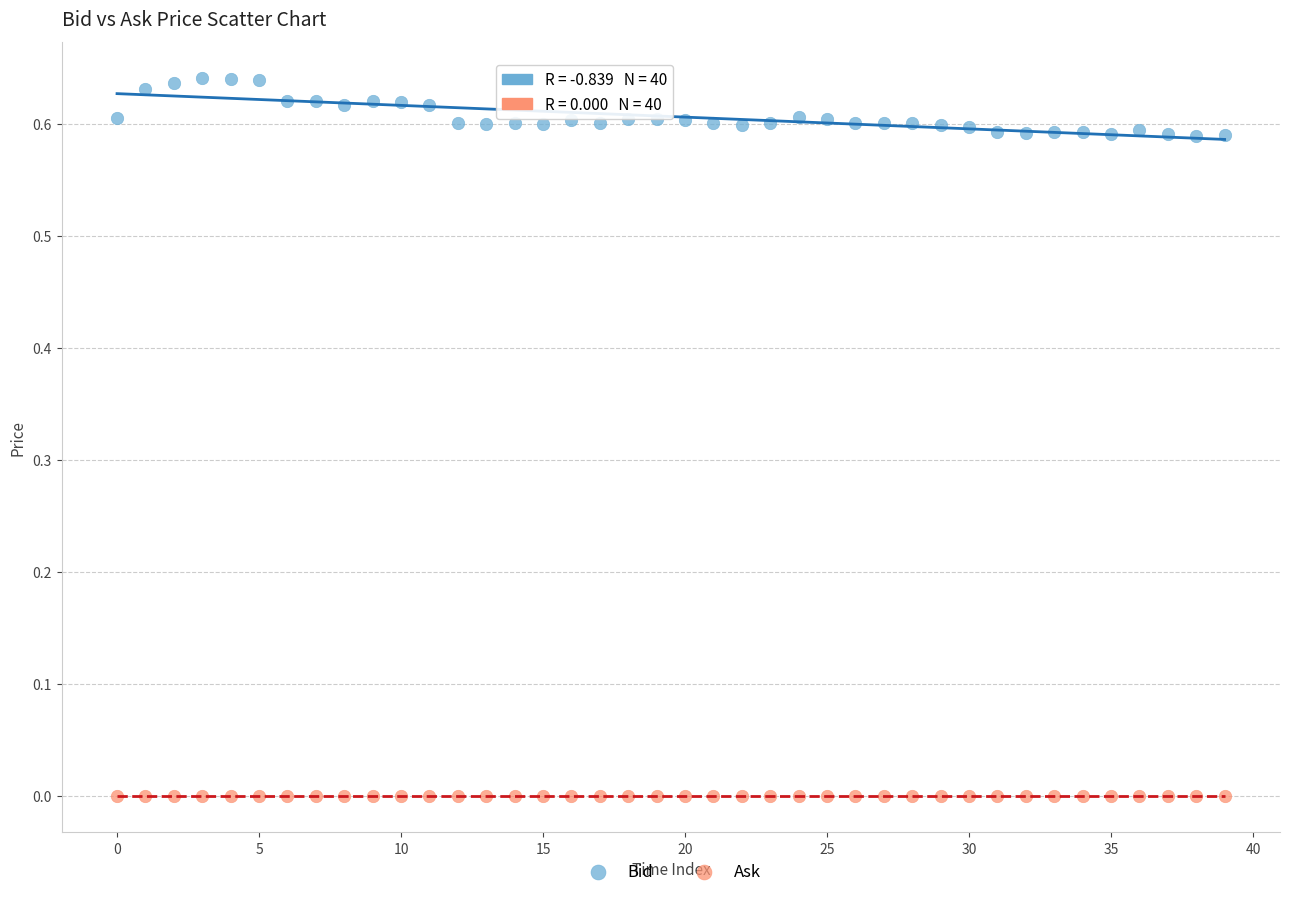

What are all the series names shown in the legend?

Bid, Ask